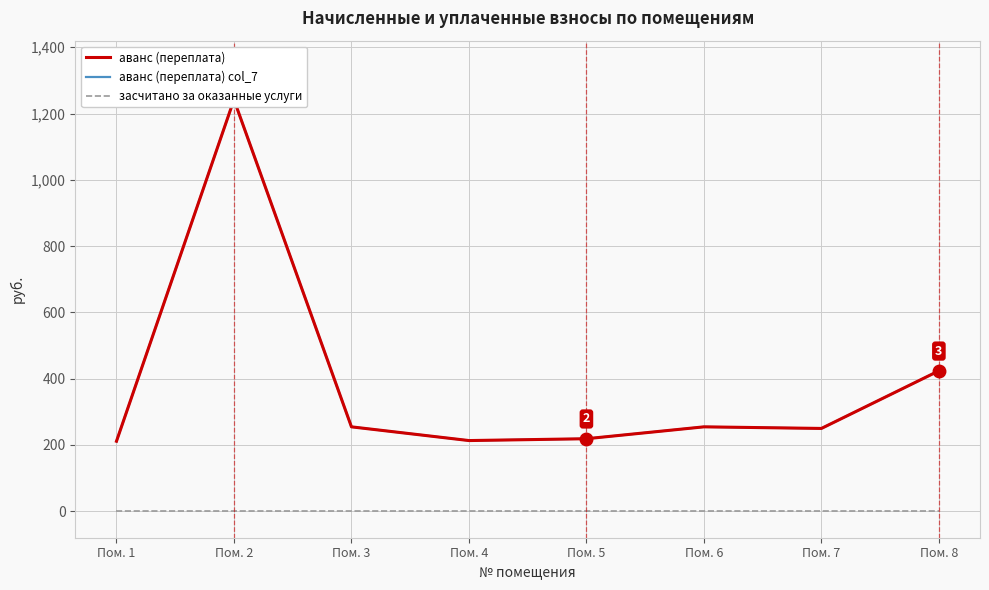

How many lines are shown in the chart?

3